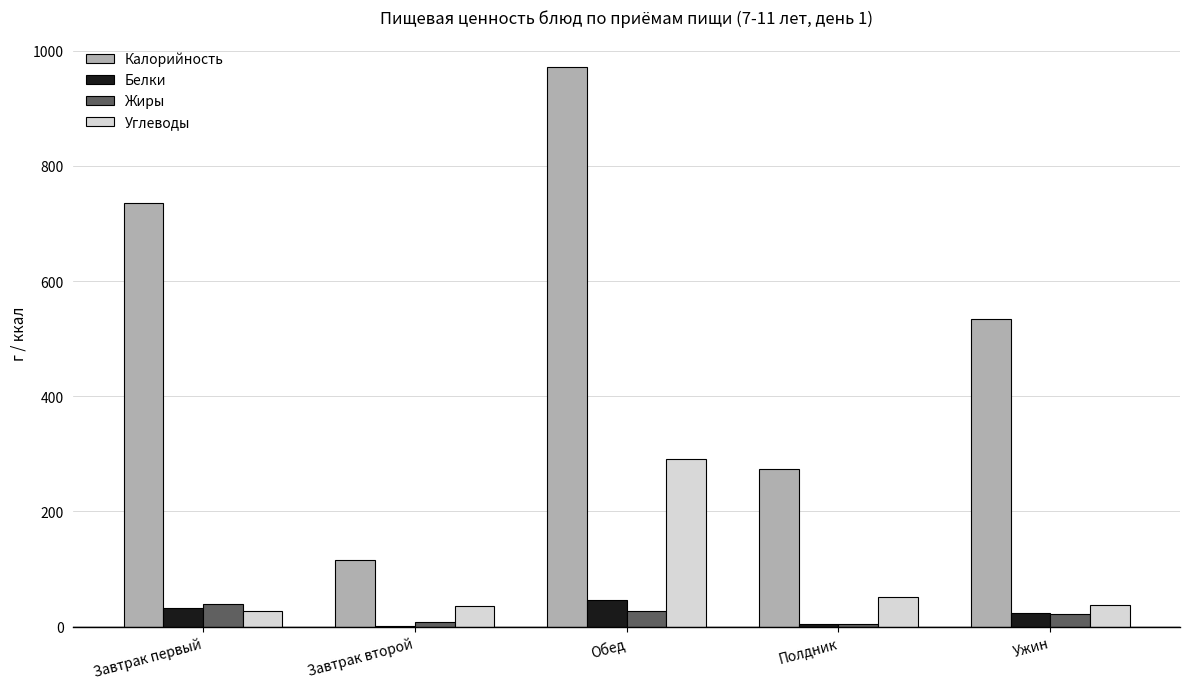

Is it true that Калорийность equals 736.0 at Завтрак первый?

True